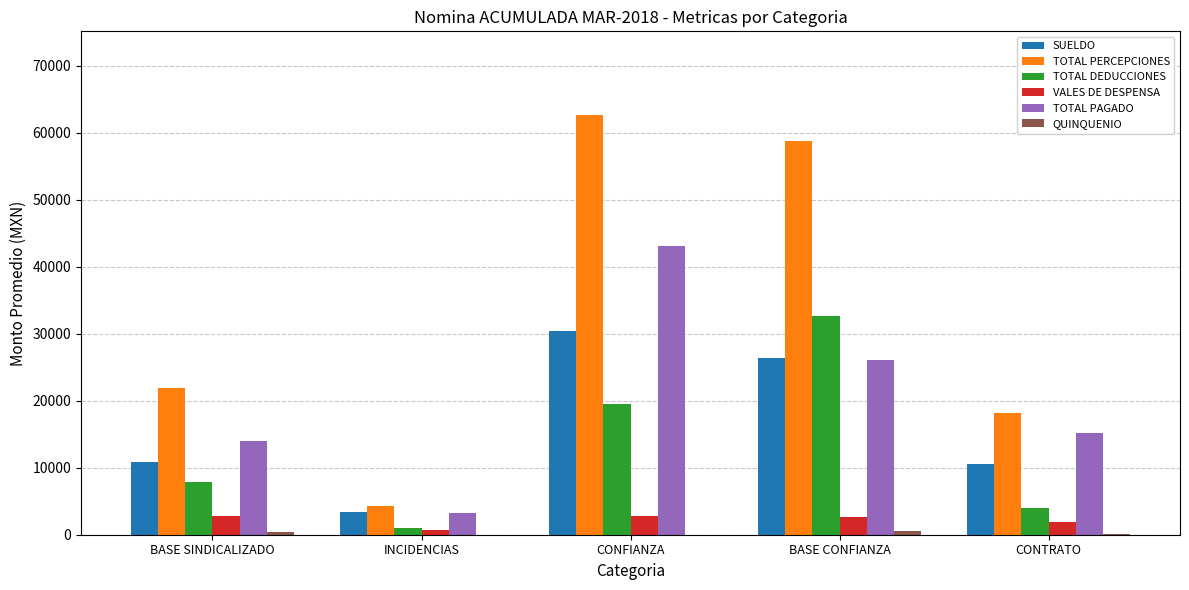

At which category is the sum across all series the highest?

CONFIANZA